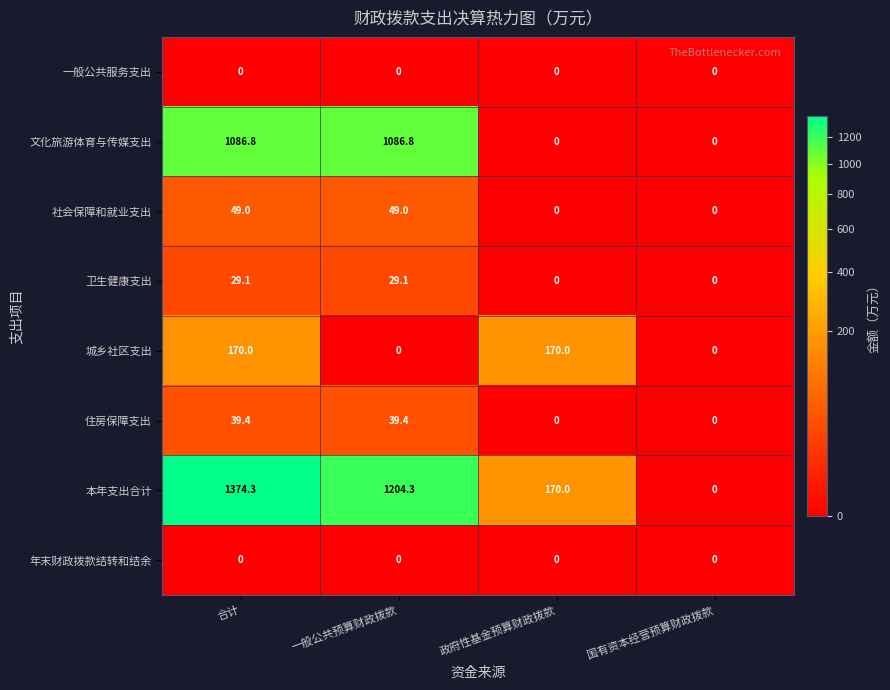

Which series has the largest range (max minus min)?

本年支出合计